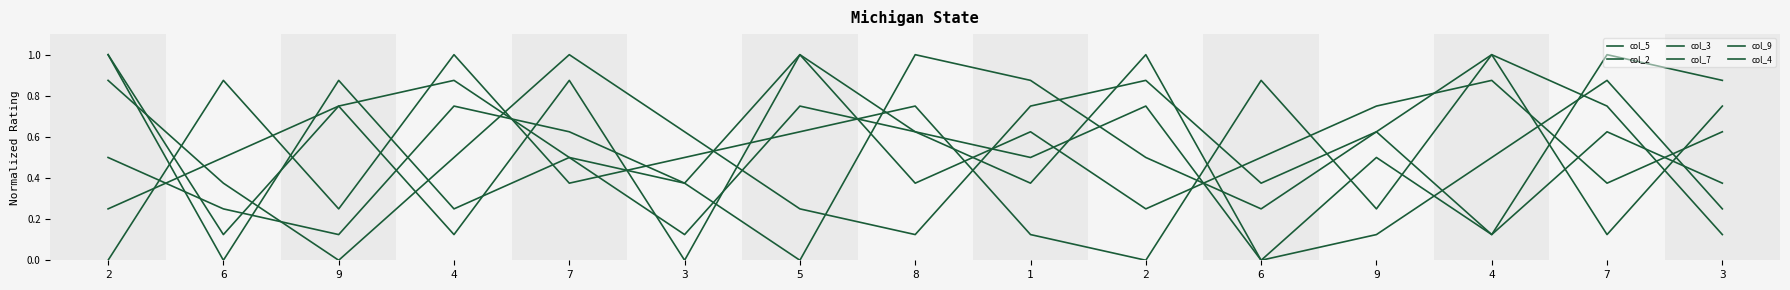

In col_4, how many points are lower than both neighbors (excluding endpoints)?

4